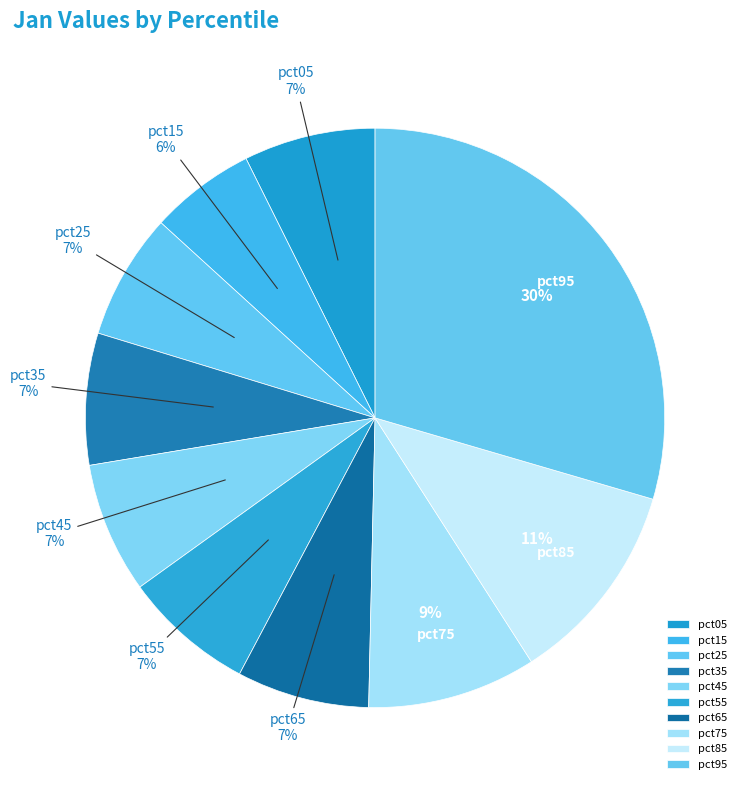

Between pct45 and pct95, which is larger?

pct95